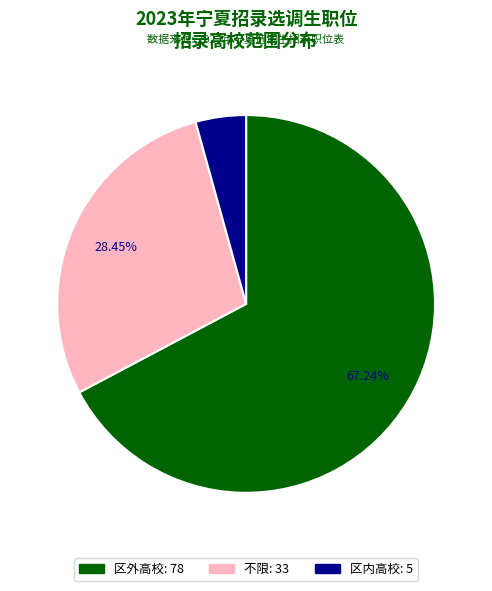

To the nearest percent, what is the difference between the 区外高校 and 区内高校 slice percentages?

63%